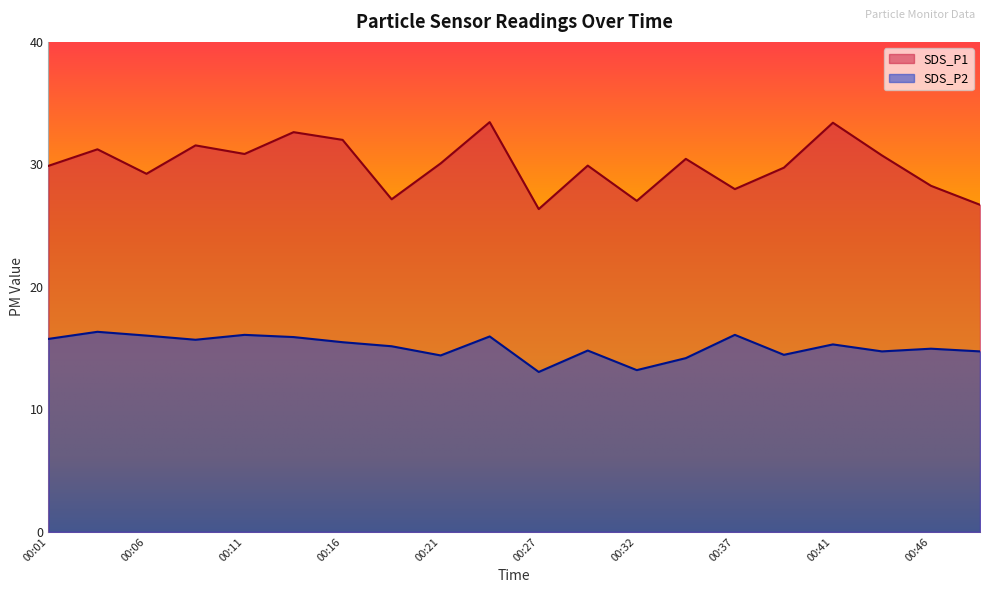

Where is SDS_P1 nearest to the value 29?

00:06